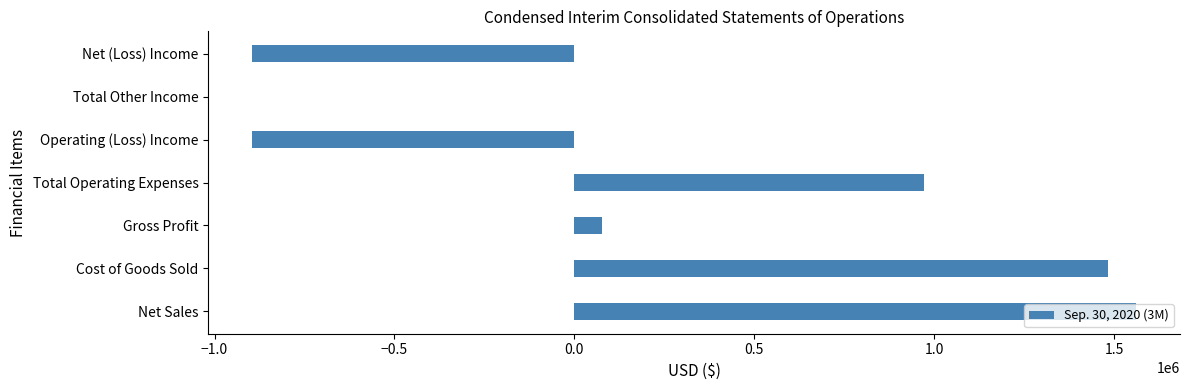

Are the bars horizontal?

Yes